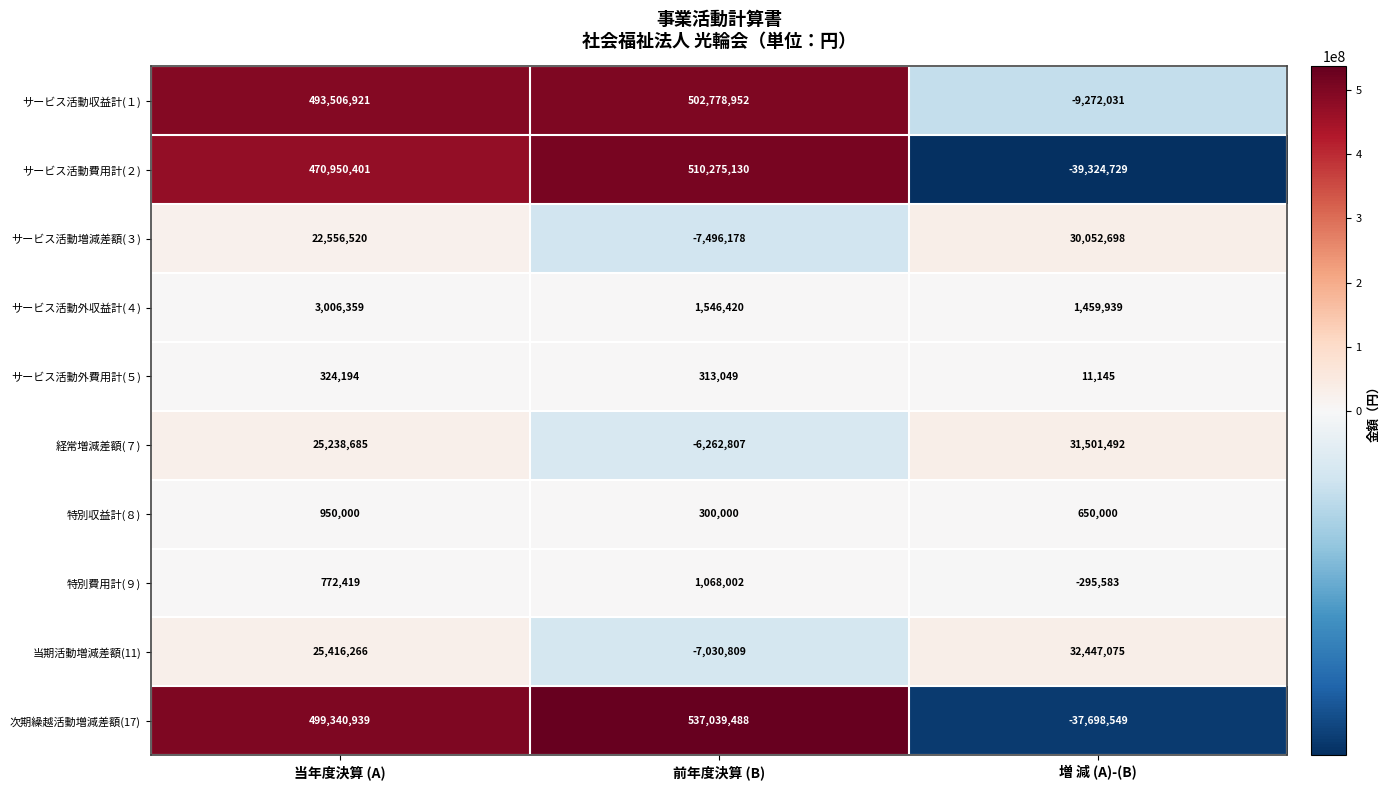

Which series has the widest spread of values?

次期繰越活動増減差額(17)